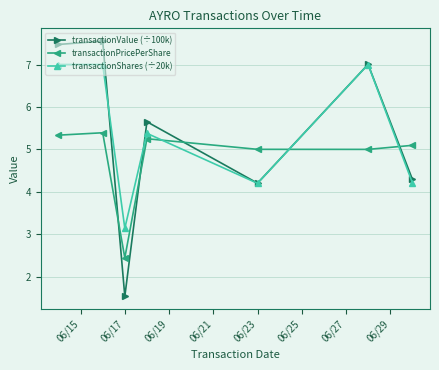

What is the greatest value displayed?

7.6